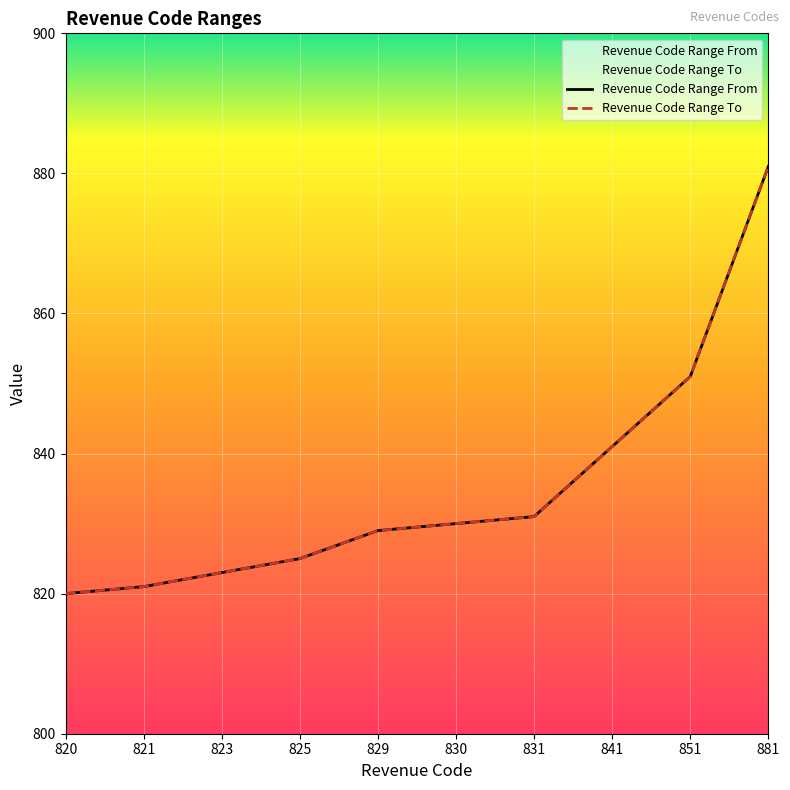

Which series has the largest total across all categories?

Revenue Code Range From